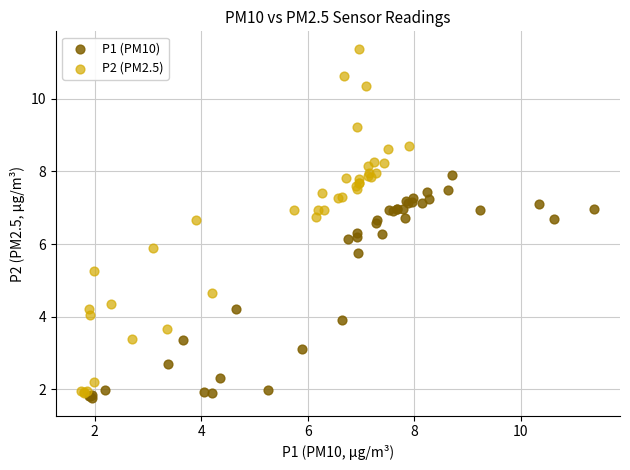

Which series has the largest Y range (max minus min)?

P2 (PM2.5)